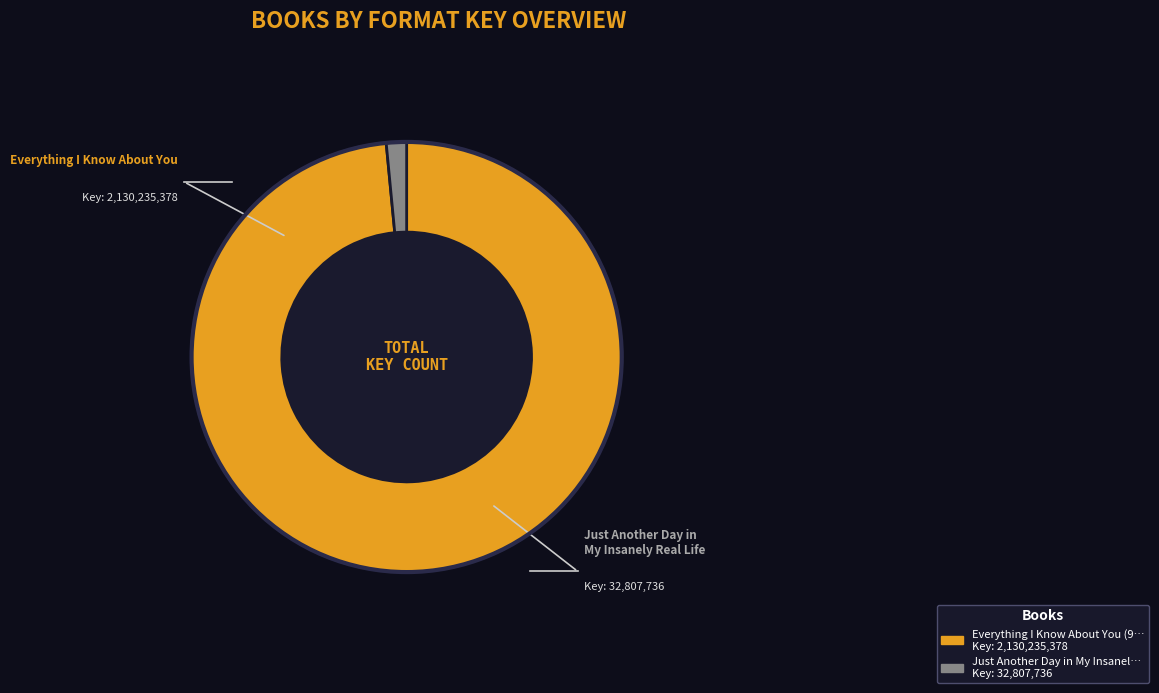

Is there a majority slice in this chart?

Yes